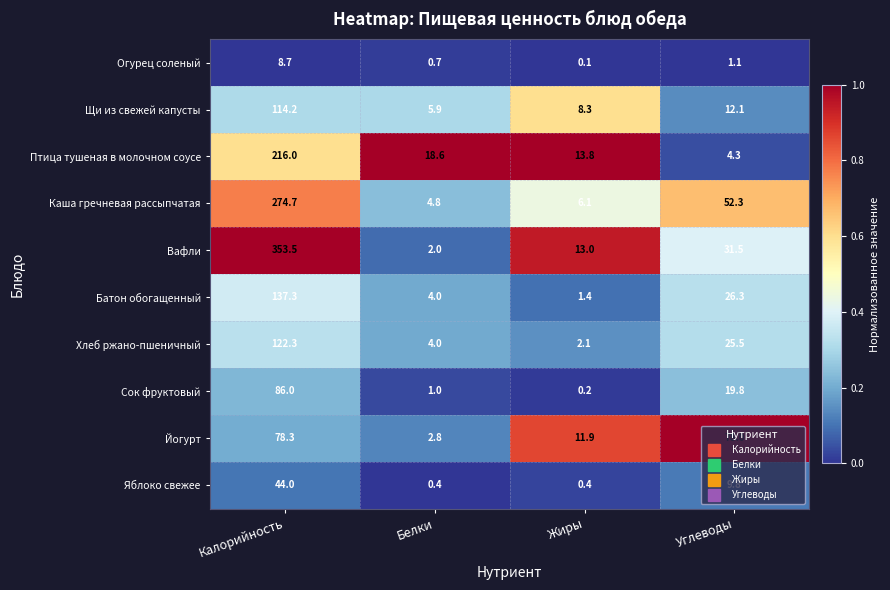

Rank the series by their maximum value, from highest to lowest.

Вафли, Каша гречневая рассыпчатая, Птица тушеная в молочном соусе, Батон обогащенный, Хлеб ржано-пшеничный, Щи из свежей капусты, Сок фруктовый, Йогурт, Яблоко свежее, Огурец соленый